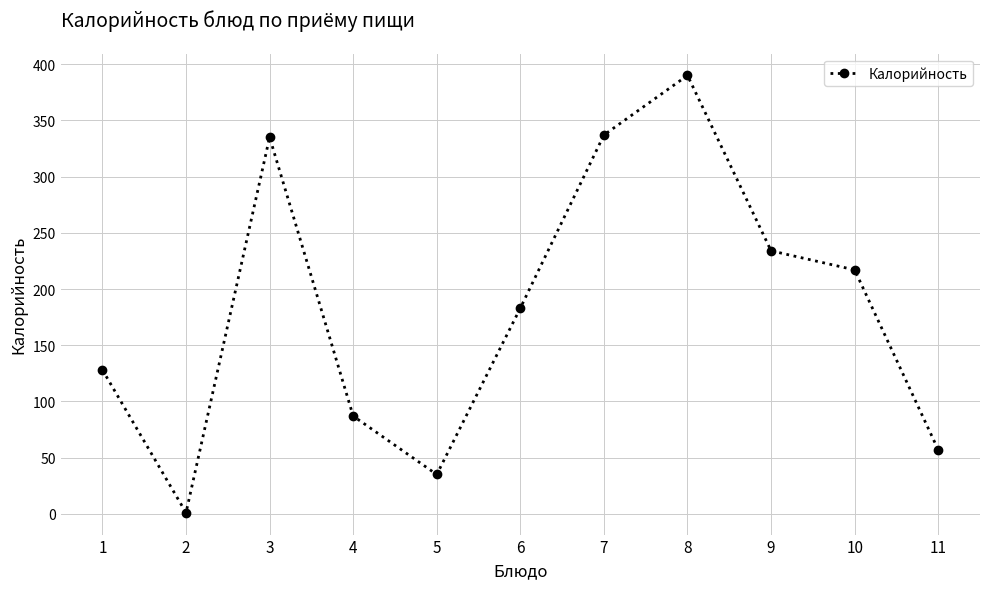

Is it true that the value at 8 is 390?

True